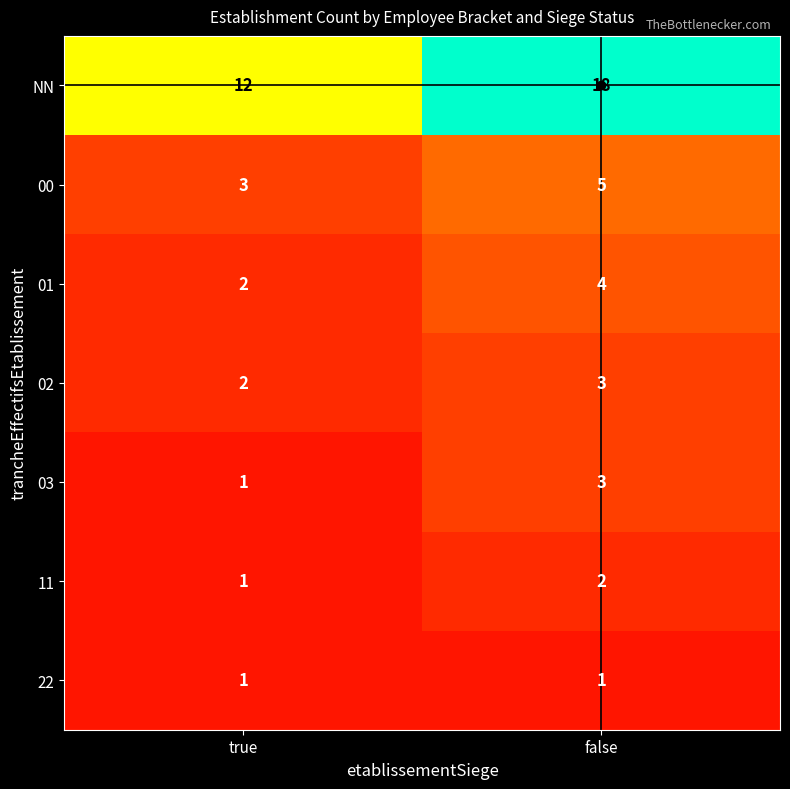

Which series has the widest spread of values?

NN